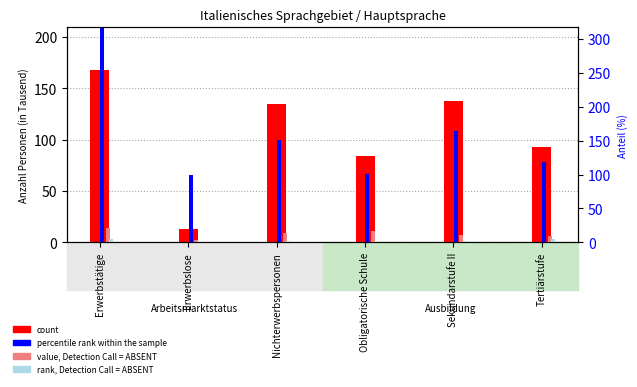

What is the value of the percentile rank within the sample bar at the 6th from the left?

78.4